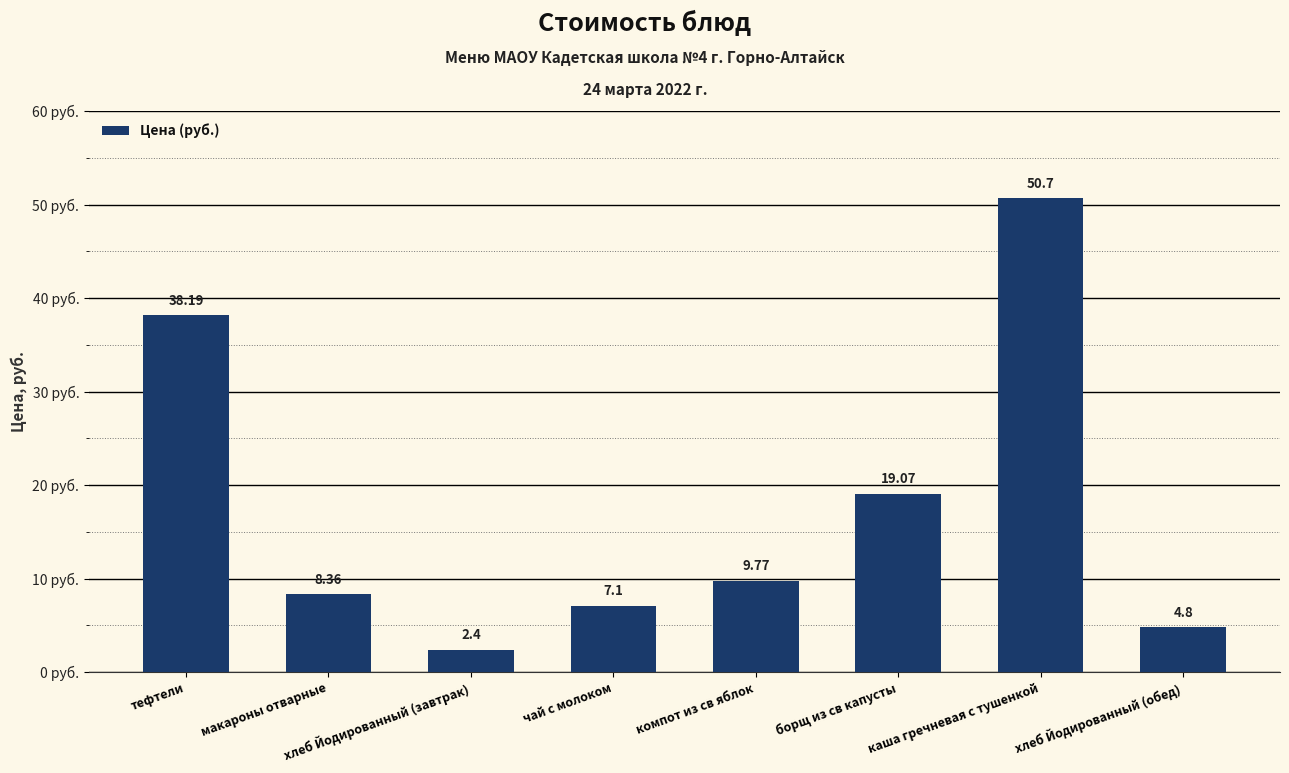

List the labels in order of value, largest first.

каша гречневая с тушенкой, тефтели, борщ из св капусты, компот из св яблок, макароны отварные, чай с молоком, хлеб Йодированный (обед), хлеб Йодированный (завтрак)